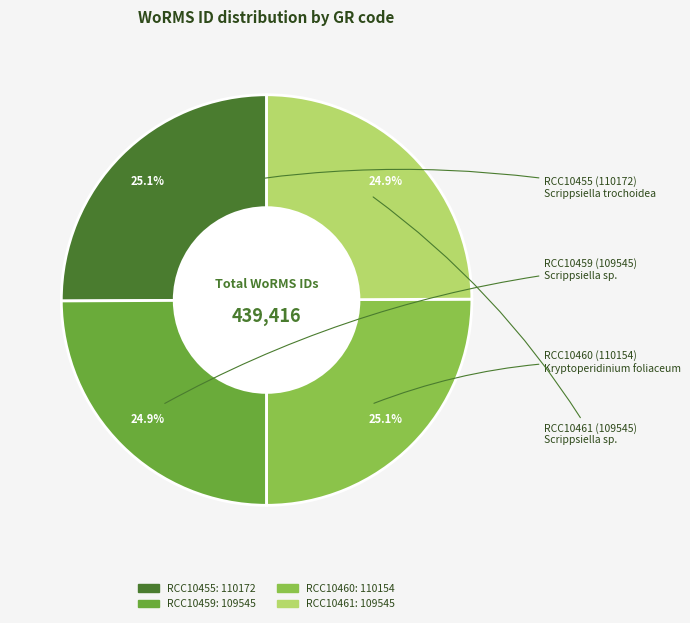

How many segments does this pie chart have?

4